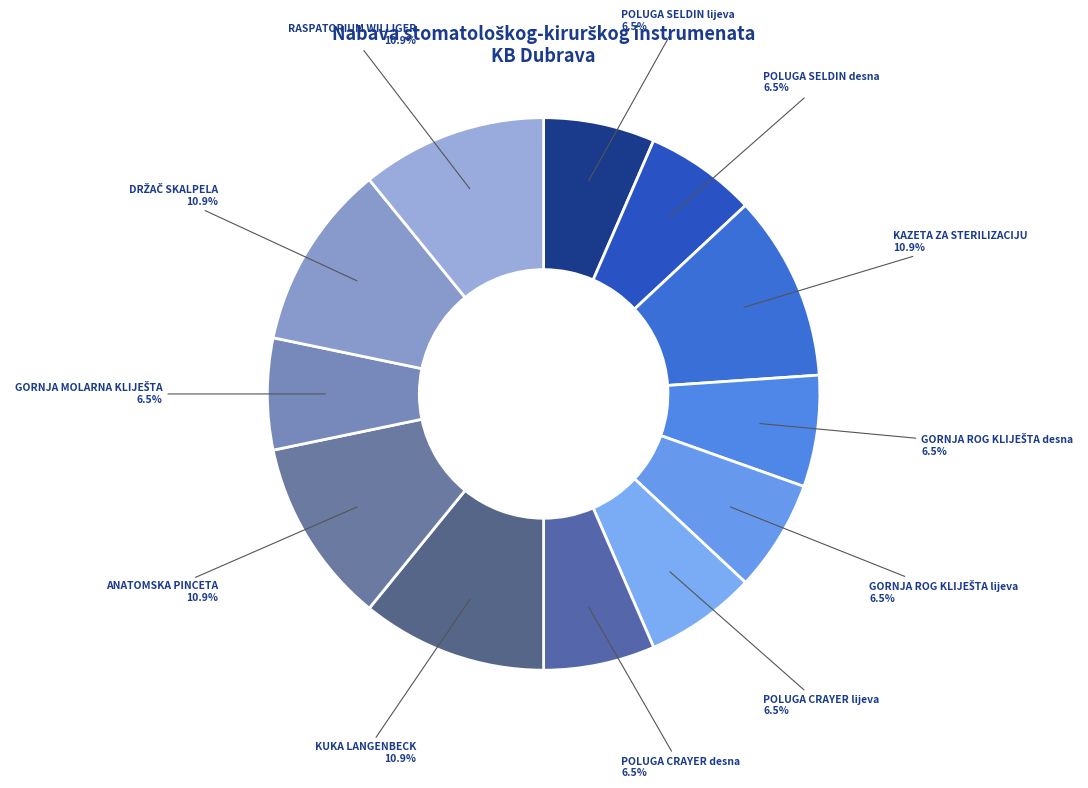

Between ANATOMSKA PINCETA and POLUGA CRAYER lijeva, which is larger?

ANATOMSKA PINCETA